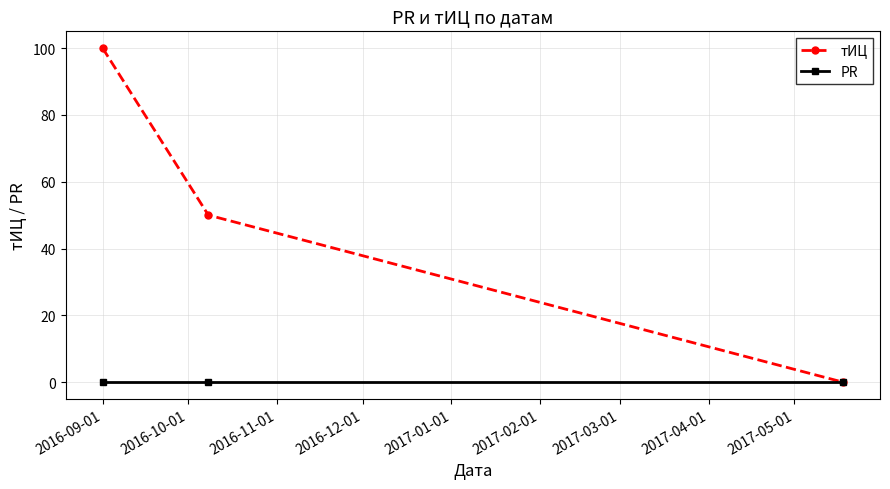

Which series has the largest total across all categories?

тИЦ